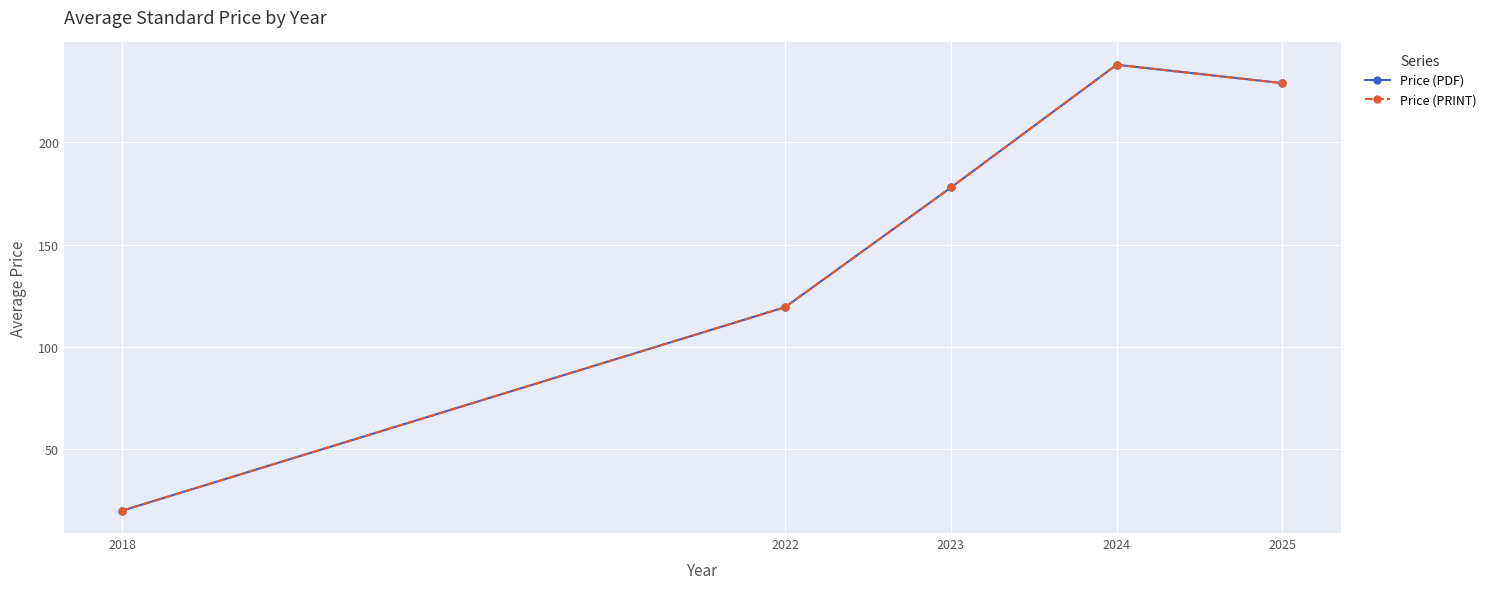

True or false: Price (PDF) and Price (PRINT) intersect in this chart.

False